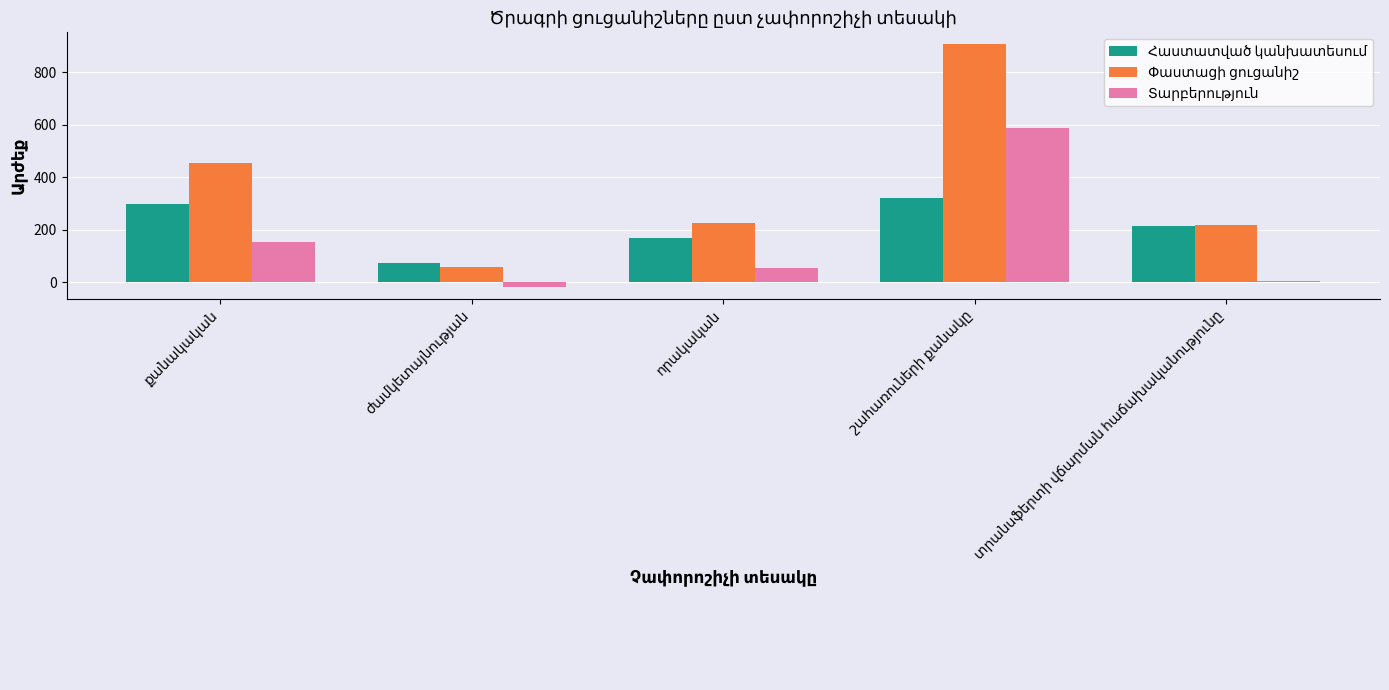

At ժամկետայնության, list the series in order from largest to smallest.

Հաստատված կանխատեսում, Փաստացի ցուցանիշ, Տարբերություն